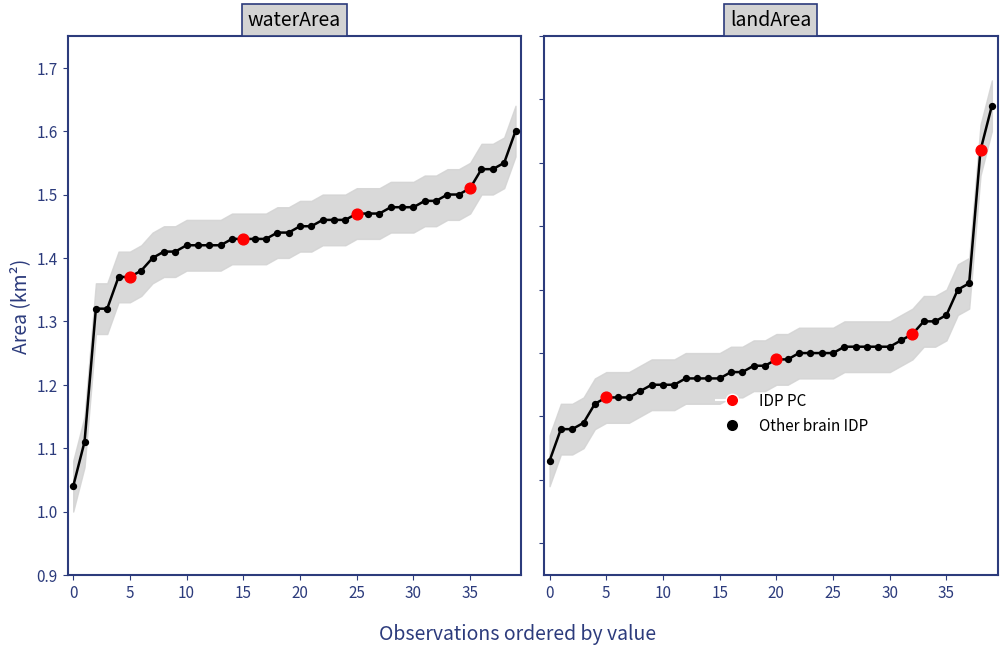

Which series has the largest total across all categories?

waterArea